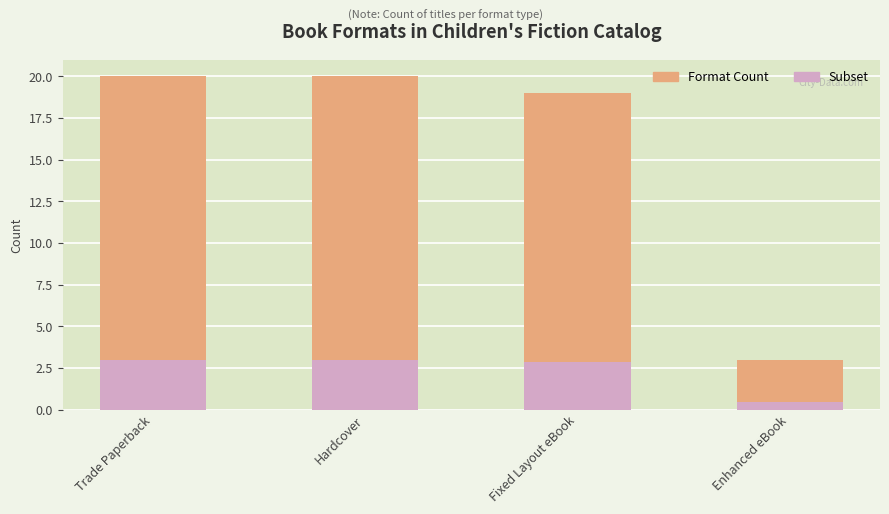

Is it true that Format Count equals 20.0 at Hardcover?

True